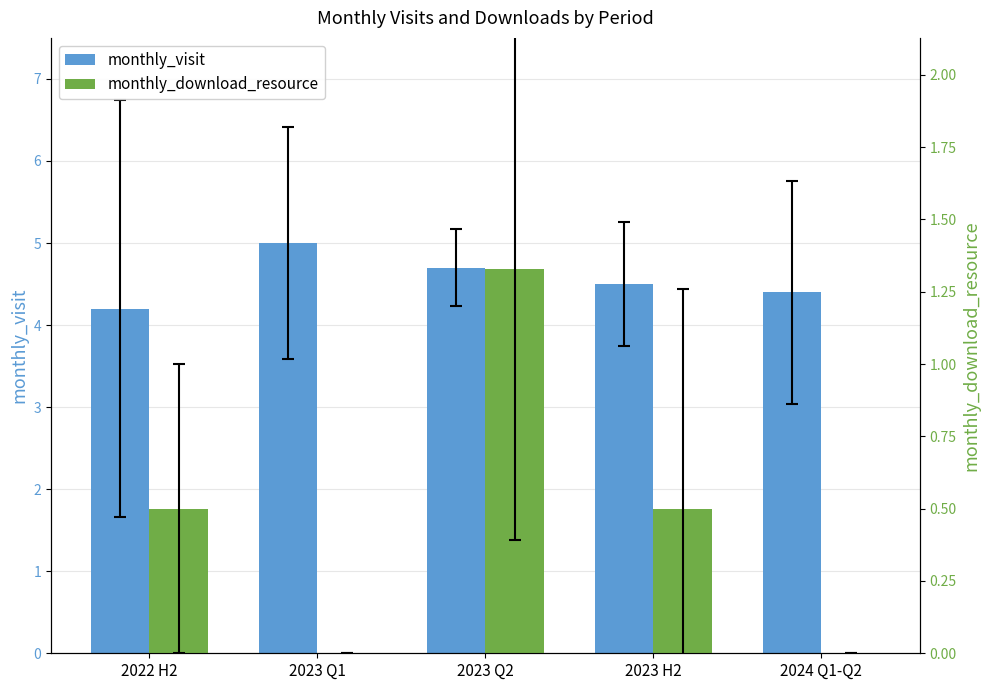

Reading right to left, list all the values displayed in this chart.

monthly_visit: 2024 Q1-Q2=4.4	2023 H2=4.5	2023 Q2=4.7	2023 Q1=5.0	2022 H2=4.2
monthly_download_resource: 2024 Q1-Q2=0.0	2023 H2=0.5	2023 Q2=1.3	2023 Q1=0.0	2022 H2=0.5